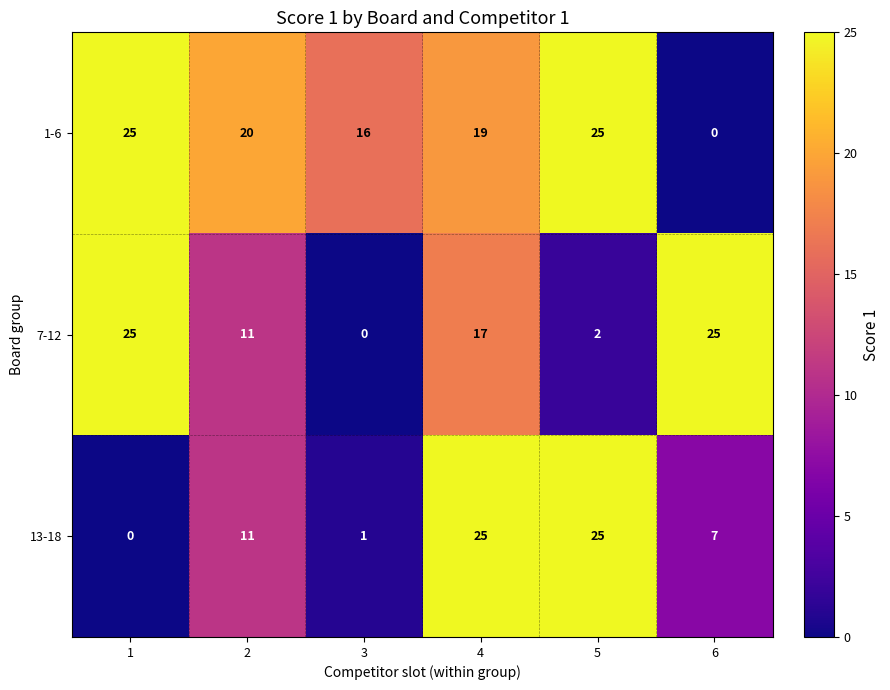

At how many categories does at least one series exceed 10?

6